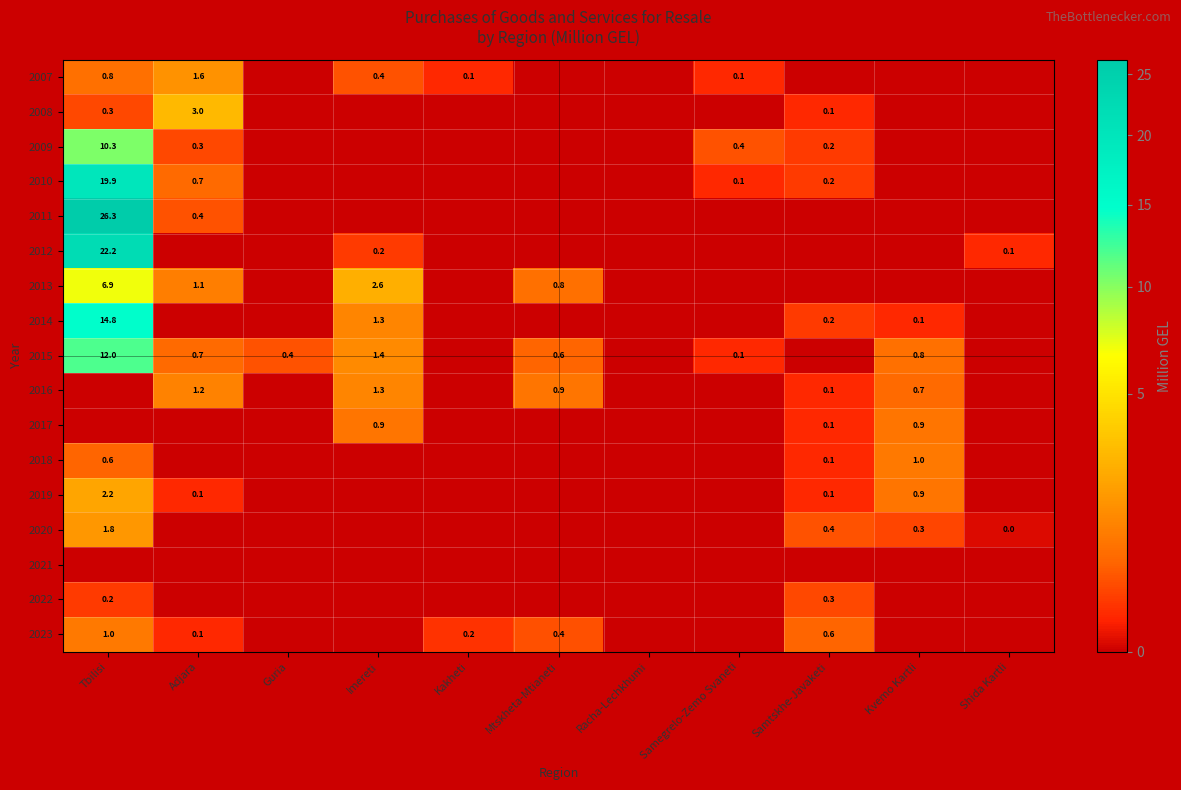

The 2008 series shows 3.9 at Adjara. True or false?

False